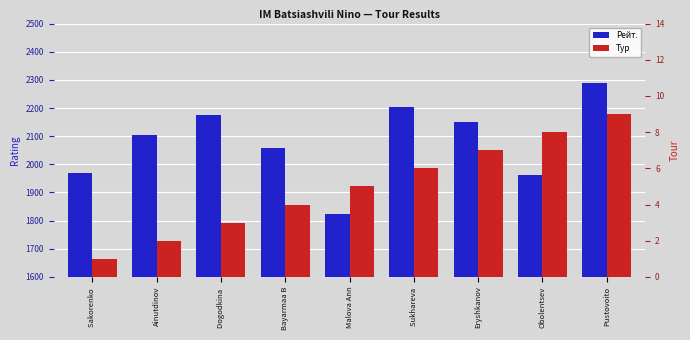

What is the maximum value for Рейт.?

2288